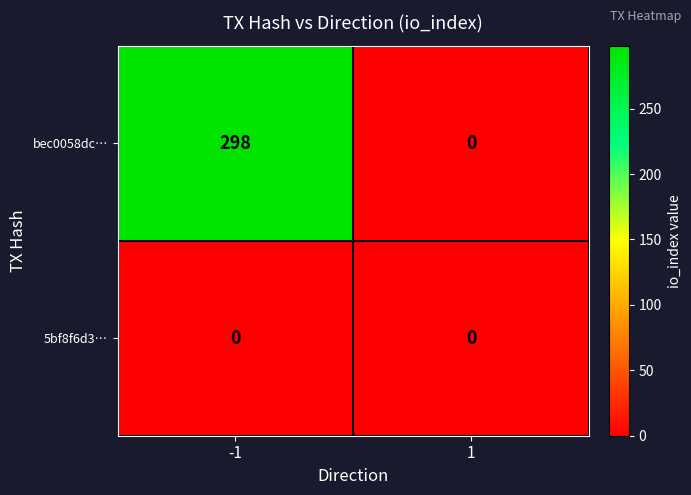

What is the difference between the highest and lowest values at -1?

298